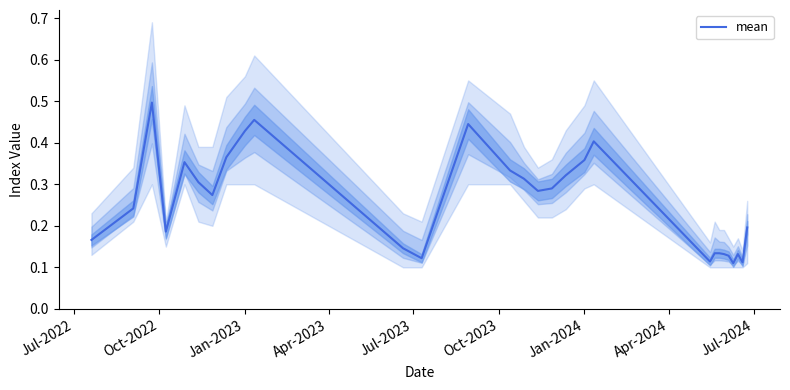

What is the difference between the maximum and minimum values?

0.4